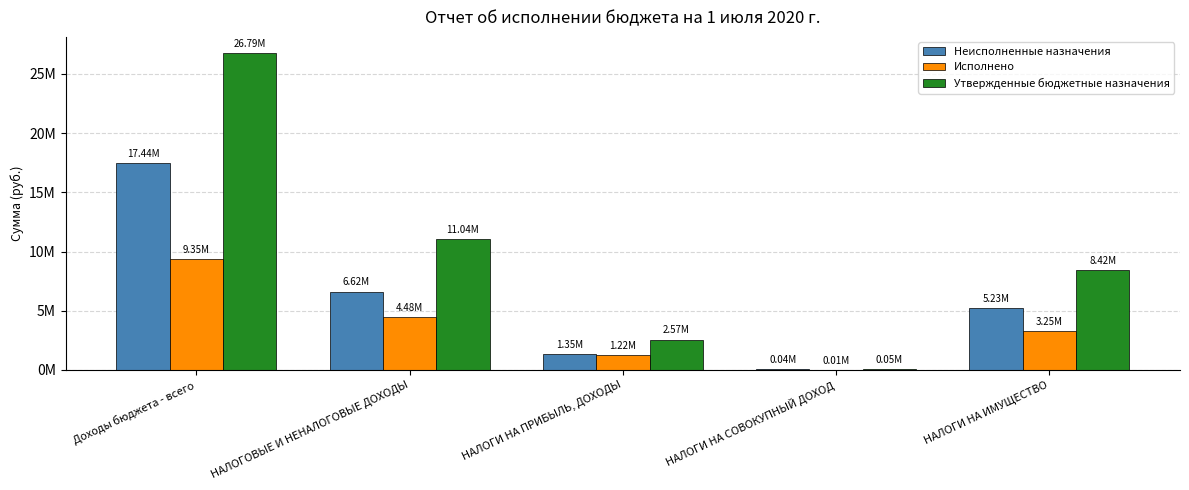

Reading left to right, list all the values displayed in this chart.

Неисполненные назначения: 17436152.2	6618097.5	1348704.5	37524.3	5231868.7
Исполнено: 9351662.1	4483569.0	1220774.8	13475.7	3249318.5
Утвержденные бюджетные назначения: 26787814.3	11036400.0	2566000.0	51000.0	8419400.0